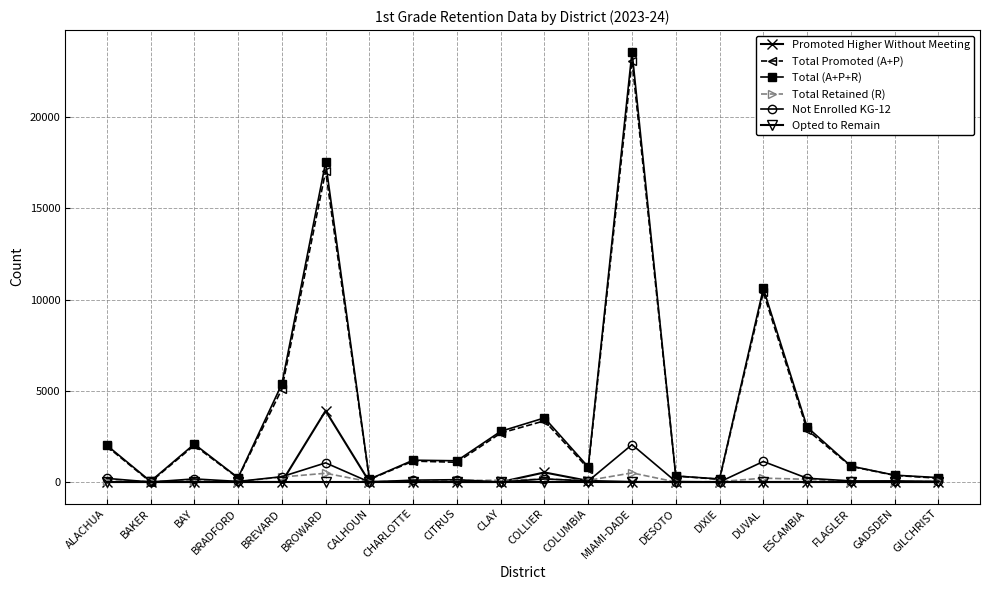

Is the value of Total Promoted (A+P) at ALACHUA greater than the value of Not Enrolled KG-12 at BROWARD?

Yes